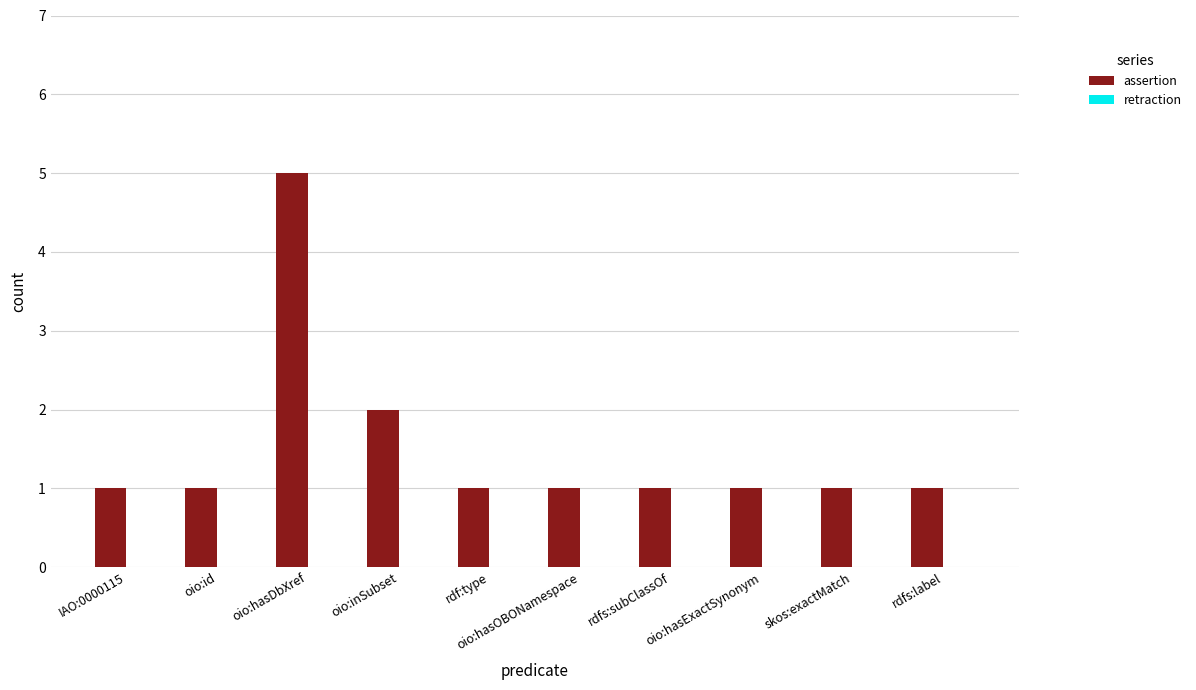

What is the sum of all values?

15